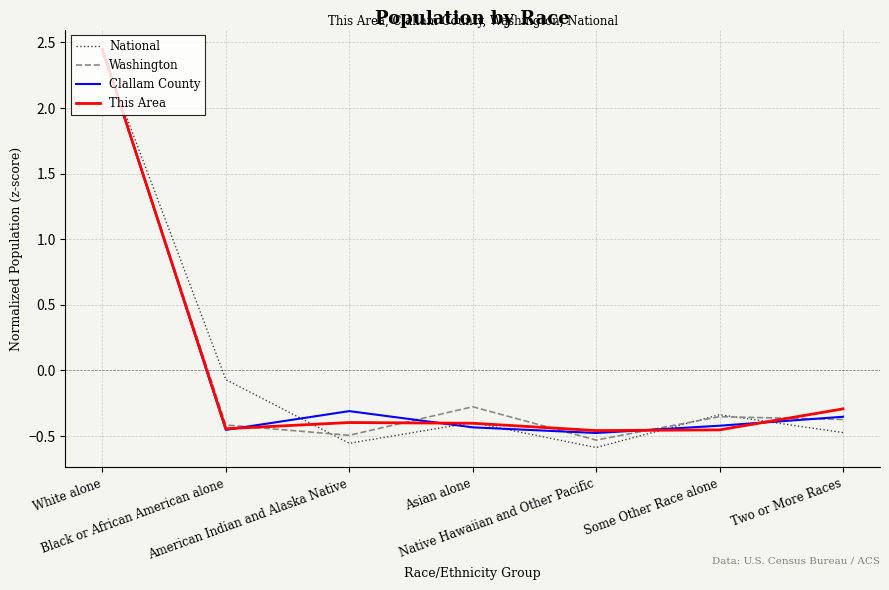

How many lines are shown in the chart?

4